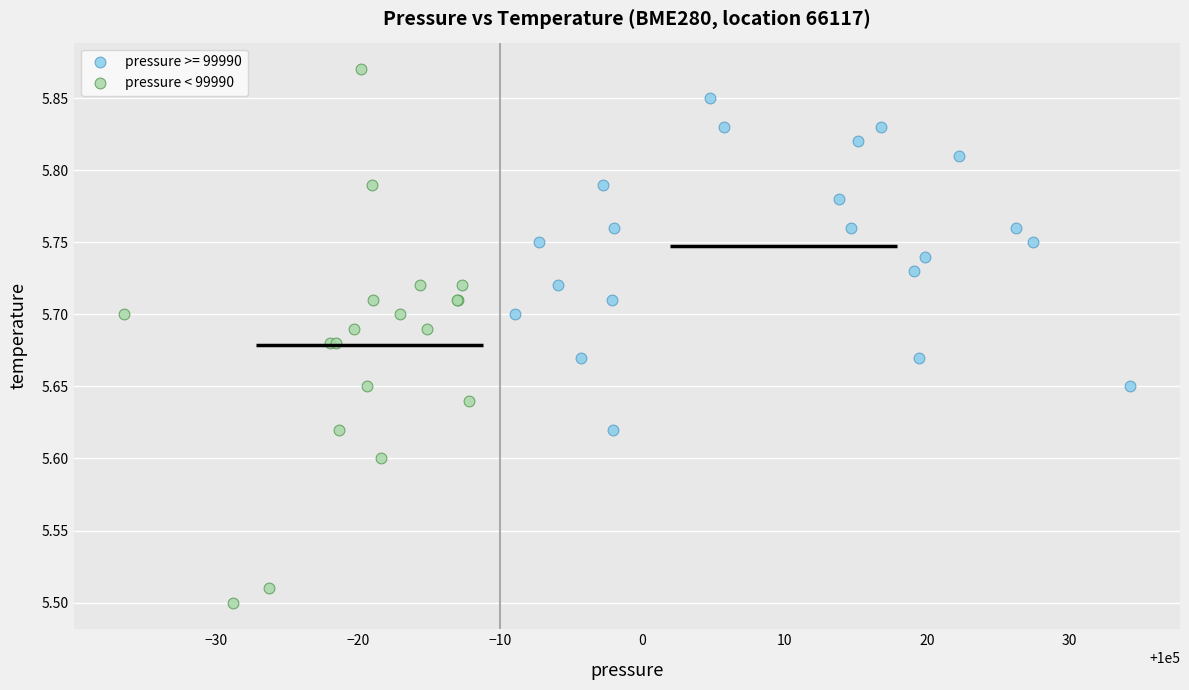

Which series has the largest Y range (max minus min)?

pressure < 99990